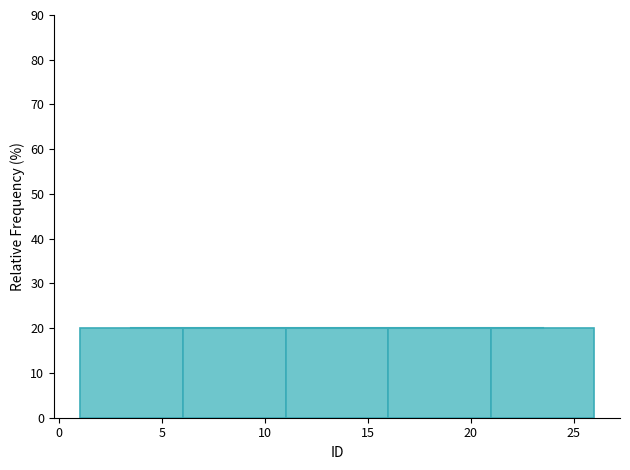

What is the height of the bar covering 1 to 6 on the x-axis? The values are not printed on the chart, so give them approximately, as read against the axis.

20